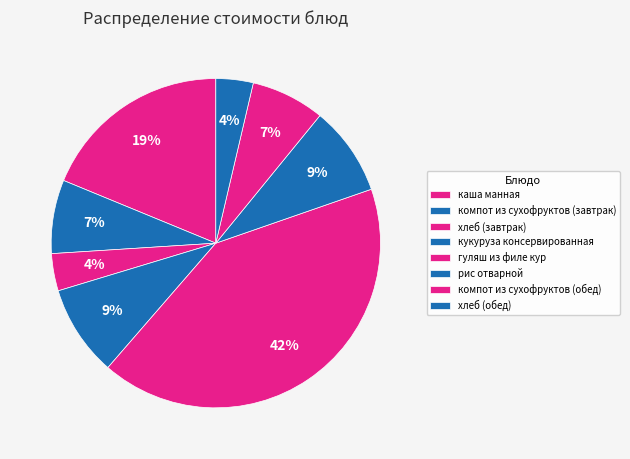

To the nearest percent, what portion does хлеб (обед) represent?

4%